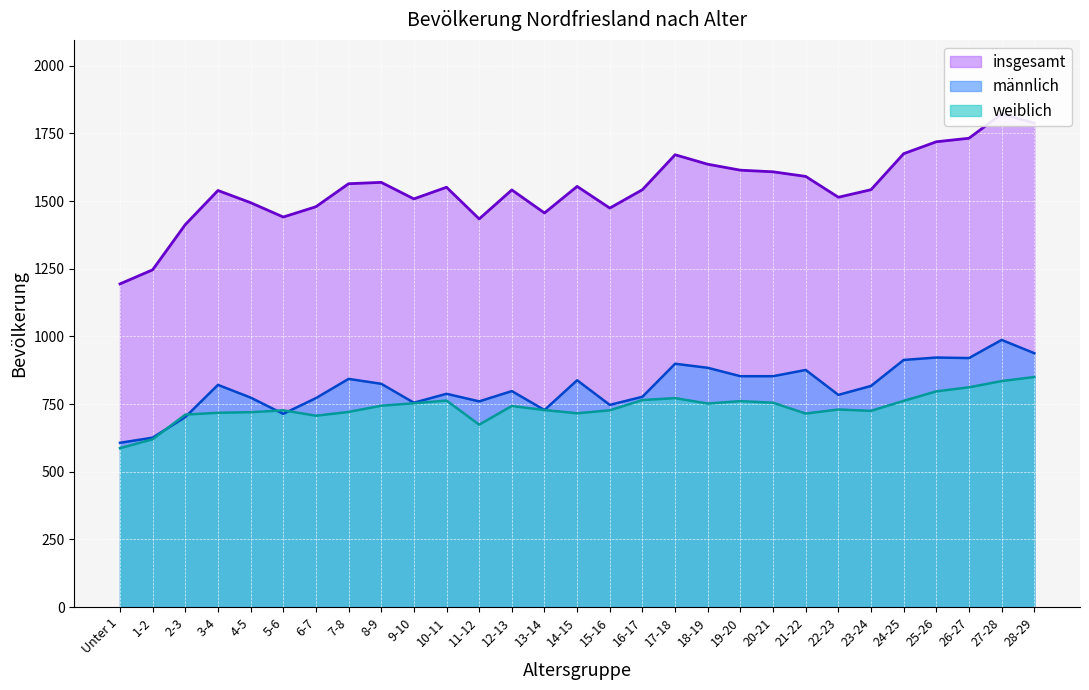

Which series ends up on top after the final intersection of männlich and weiblich?

männlich